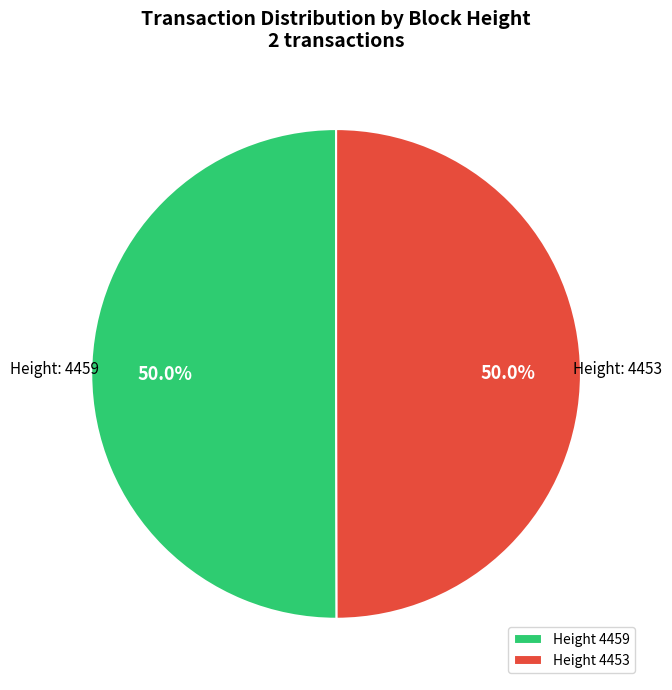

What percentage is NOT represented by Height 4459?

50.0%